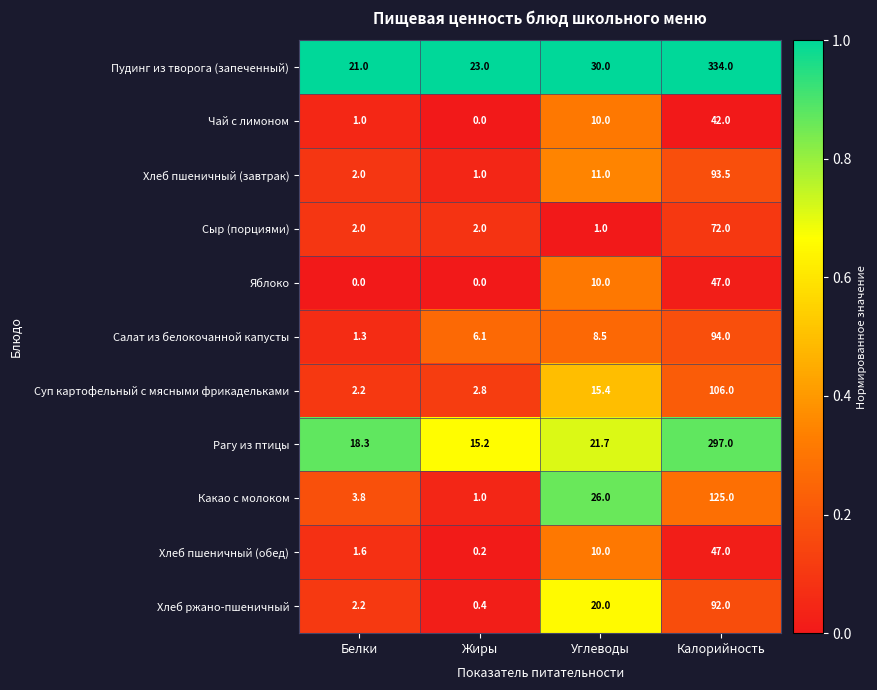

What is the lowest value of the Суп картофельный с мясными фрикадельками series?

2.2